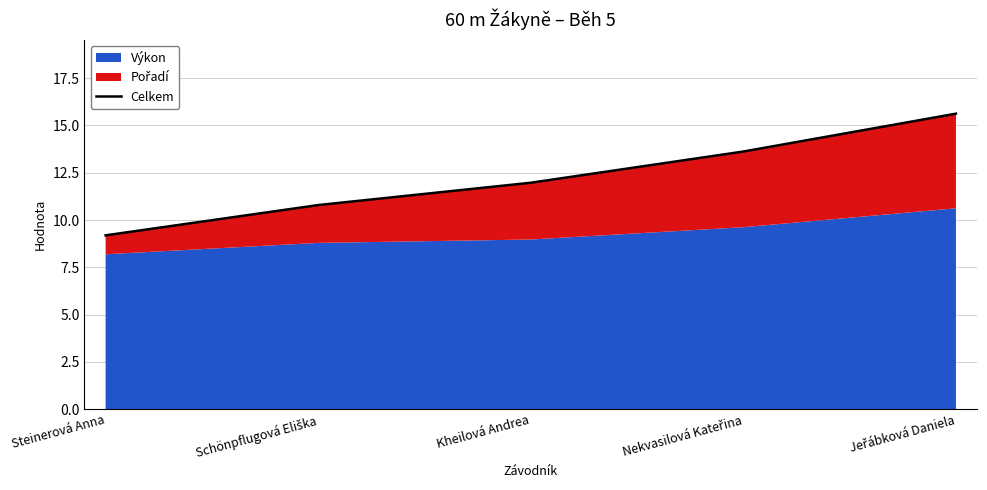

Between Nekvasilová Kateřina and Schönpflugová Eliška, which is larger?

Nekvasilová Kateřina